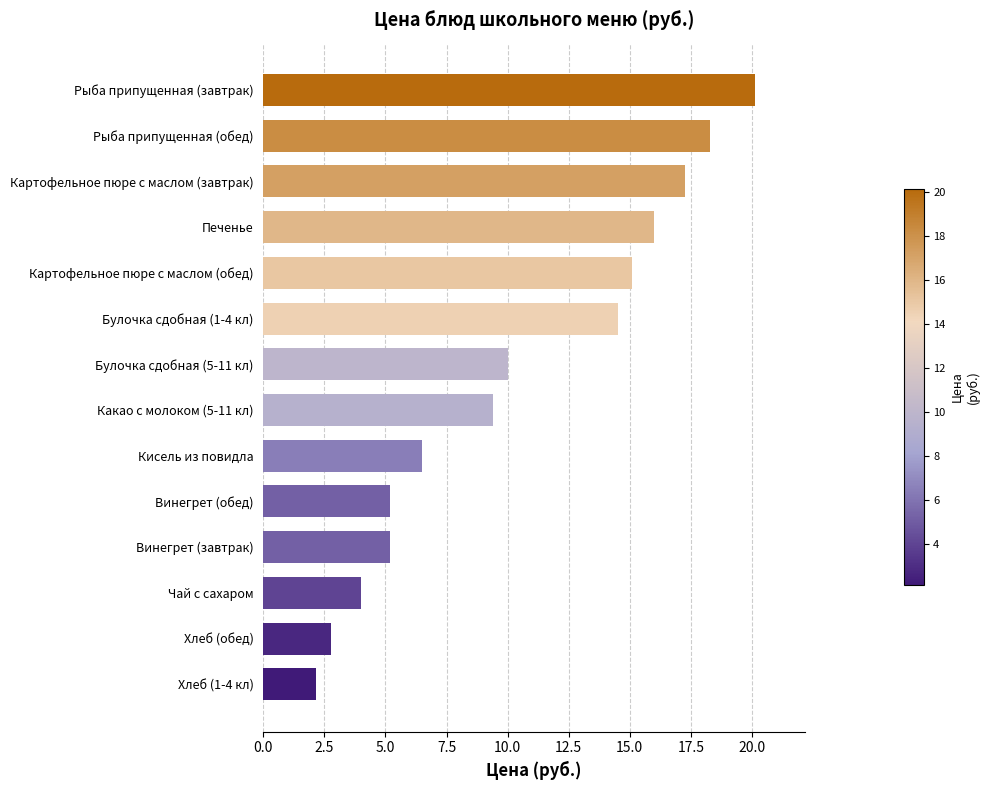

Is it true that the value at Картофельное пюре с маслом (обед) is 23.8?

False